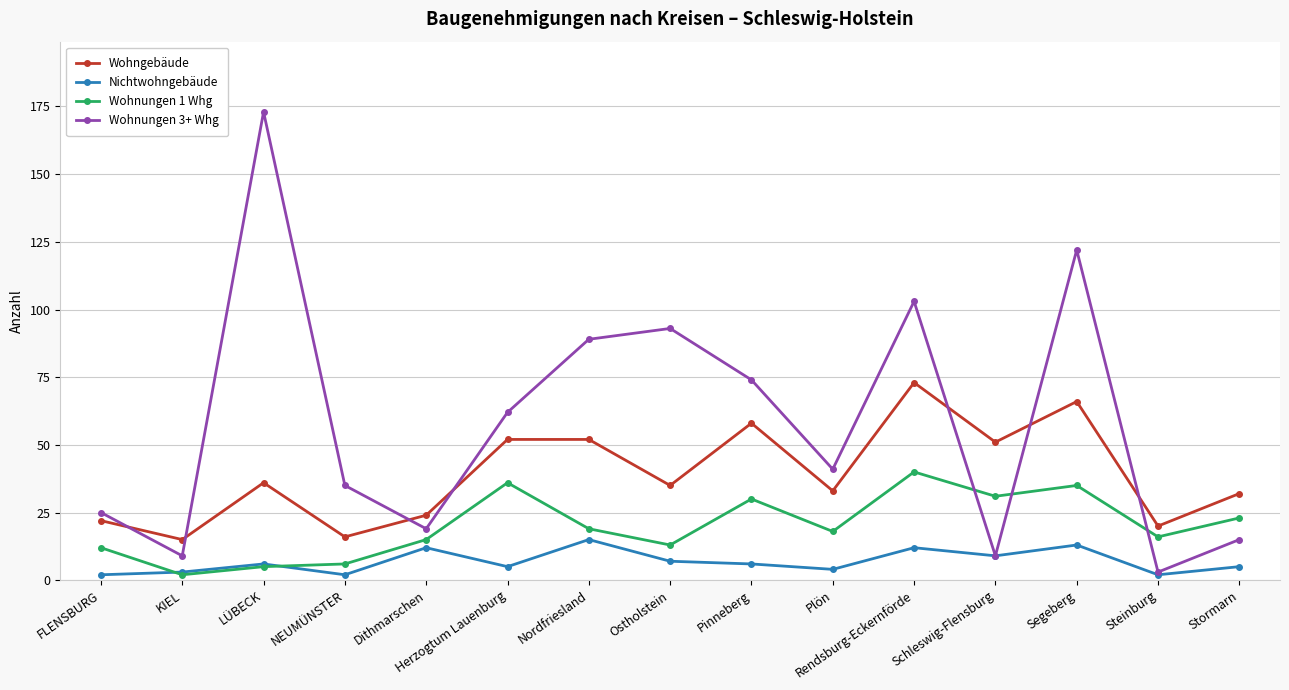

List the series in order of their overall mean, highest first.

Wohnungen 3+ Whg, Wohngebäude, Wohnungen 1 Whg, Nichtwohngebäude